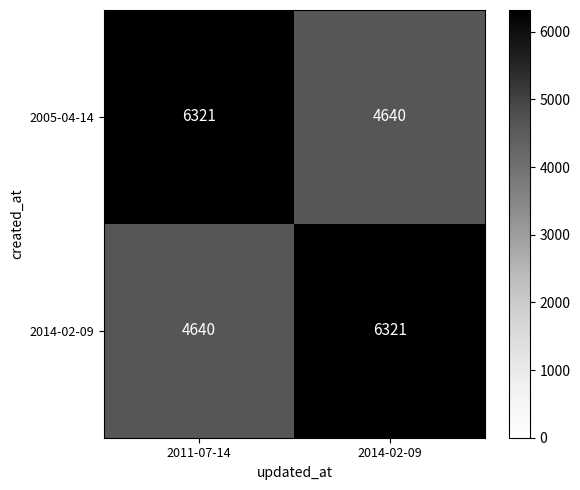

At which label does 2005-04-14 reach its minimum?

2014-02-09